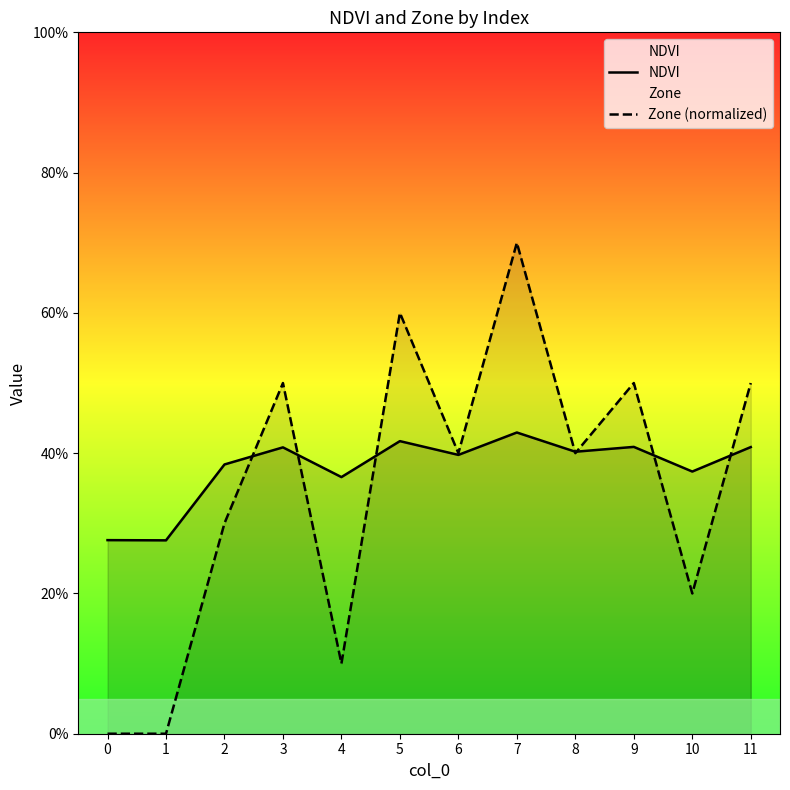

What is the difference between the maximum and minimum values in the Zone (normalized) series?

0.7